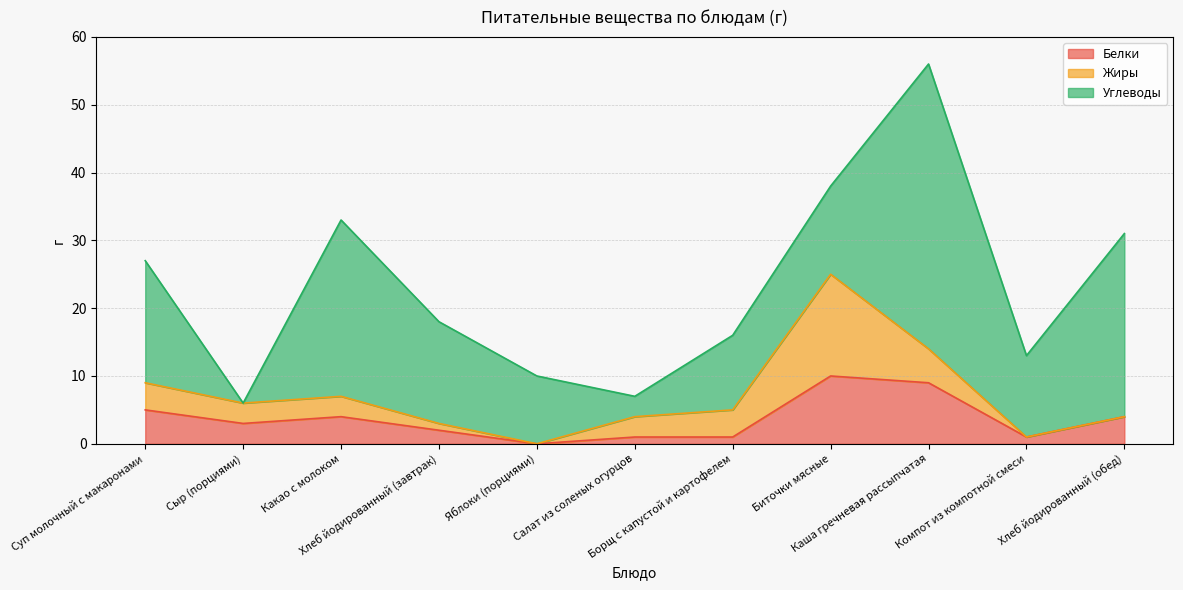

At which category does Углеводы reach its first local valley?

Сыр (порциями)